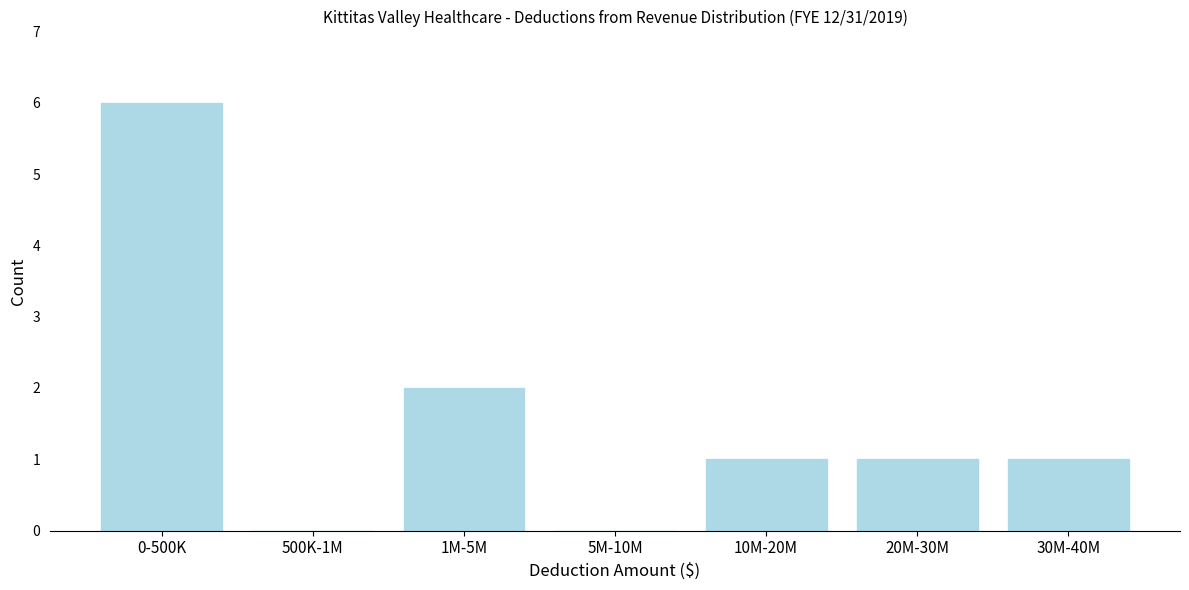

Reading left to right, what are all the values shown in this chart?

0-500K=6	500K-1M=0	1M-5M=2	5M-10M=0	10M-20M=1	20M-30M=1	30M-40M=1